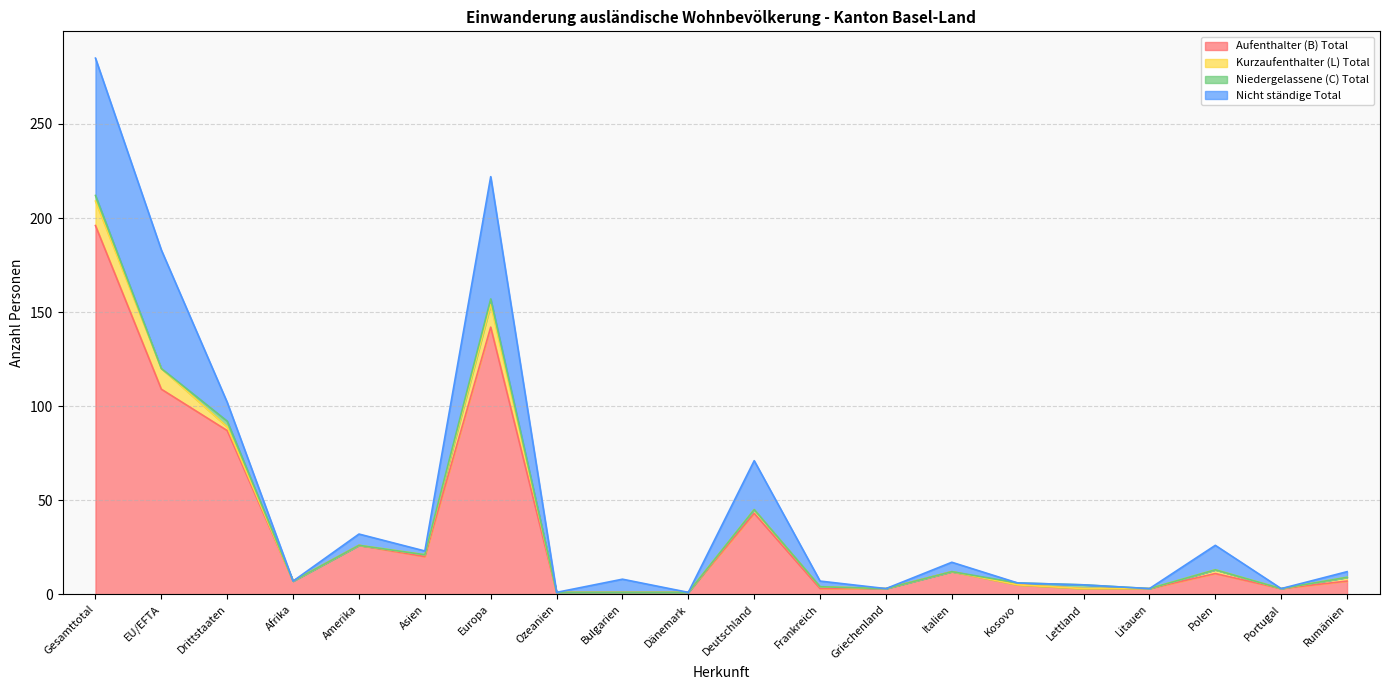

True or false: Nicht ständige Total has more than 1 points higher than both neighbors.

True